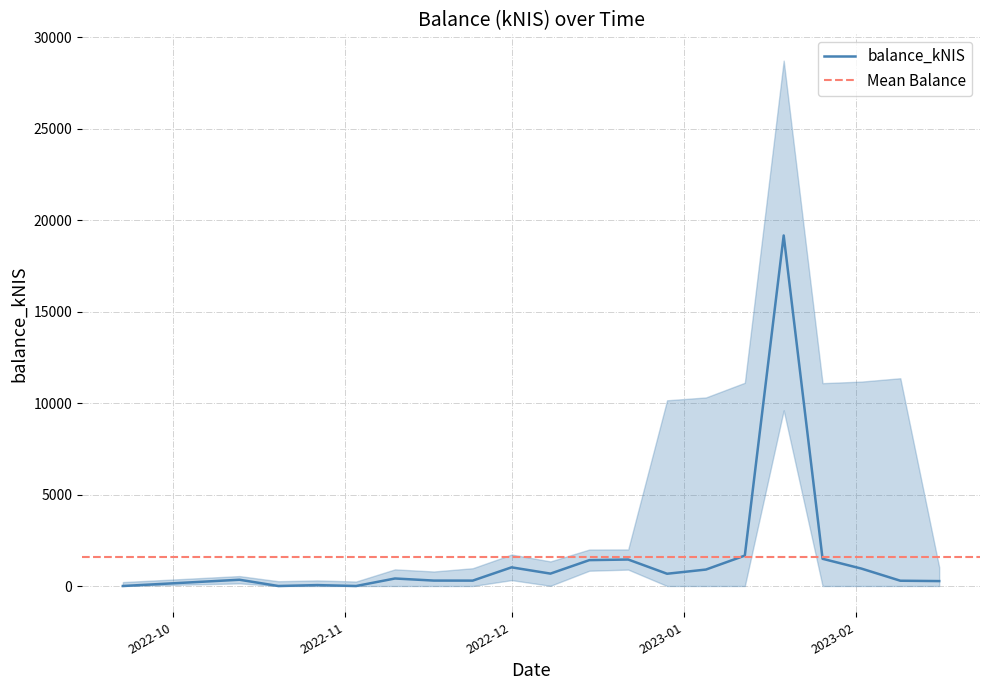

What is the greatest value displayed?

19158.4